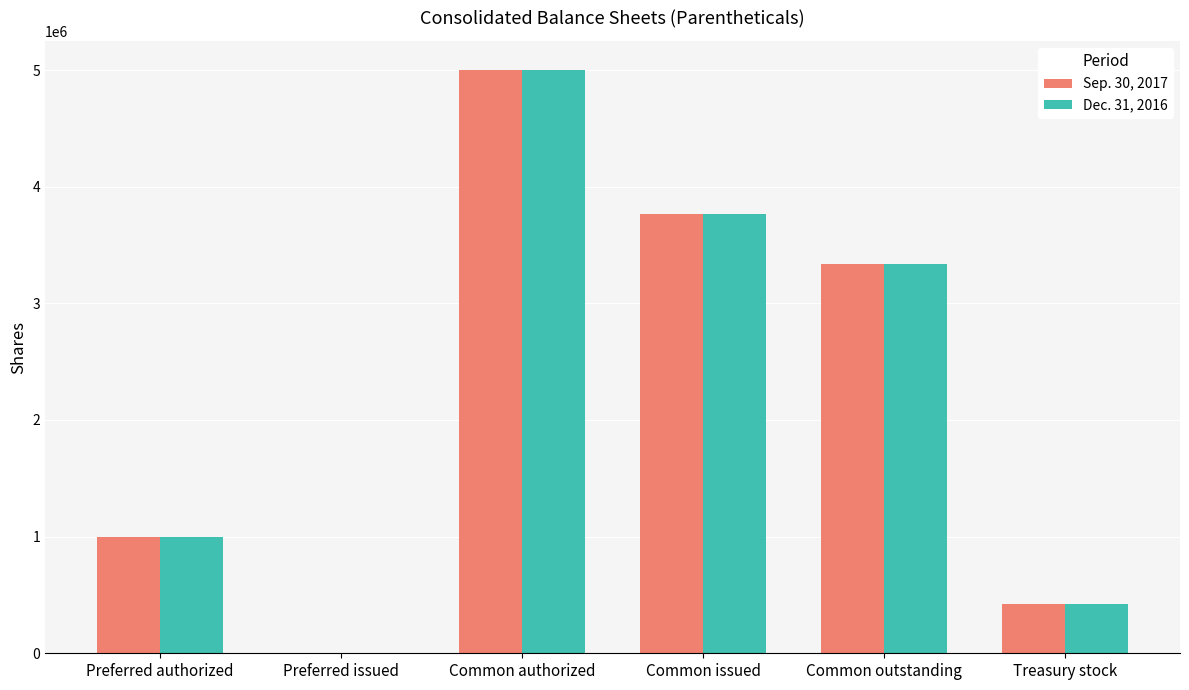

What is the average value of the Sep. 30, 2017 series?

2254311